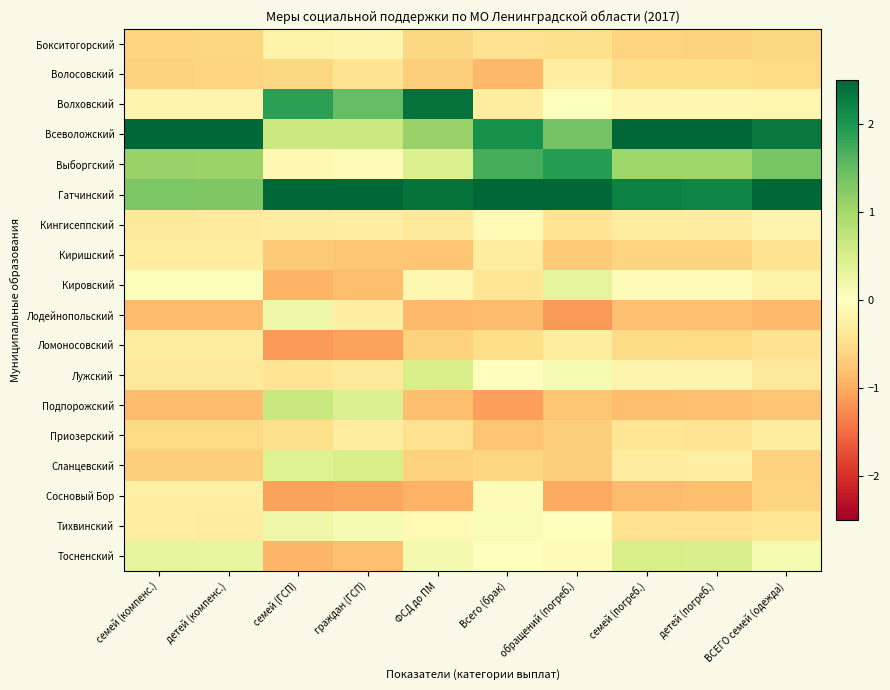

Reading left to right, extract all data points from this chart.

Бокситогорский: семей (компенс.)=-0.6	детей (компенс.)=-0.6	семей (ГСП)=-0.2	граждан (ГСП)=-0.2	ФСД до ПМ=-0.6	Всего (брак)=-0.5	обращений (погреб.)=-0.5	семей (погреб.)=-0.6	детей (погреб.)=-0.6	ВСЕГО семей (одежда)=-0.6
Волосовский: семей (компенс.)=-0.6	детей (компенс.)=-0.6	семей (ГСП)=-0.6	граждан (ГСП)=-0.4	ФСД до ПМ=-0.7	Всего (брак)=-0.9	обращений (погреб.)=-0.3	семей (погреб.)=-0.5	детей (погреб.)=-0.5	ВСЕГО семей (одежда)=-0.6
Волховский: семей (компенс.)=-0.2	детей (компенс.)=-0.2	семей (ГСП)=1.9	граждан (ГСП)=1.5	ФСД до ПМ=2.4	Всего (брак)=-0.3	обращений (погреб.)=0.0	семей (погреб.)=-0.1	детей (погреб.)=-0.1	ВСЕГО семей (одежда)=-0.1
Всеволожский: семей (компенс.)=3.4	детей (компенс.)=3.4	семей (ГСП)=0.6	граждан (ГСП)=0.6	ФСД до ПМ=1.1	Всего (брак)=2.1	обращений (погреб.)=1.4	семей (погреб.)=2.8	детей (погреб.)=2.8	ВСЕГО семей (одежда)=2.3
Выборгский: семей (компенс.)=1.1	детей (компенс.)=1.1	семей (ГСП)=-0.1	граждан (ГСП)=-0.1	ФСД до ПМ=0.5	Всего (брак)=1.7	обращений (погреб.)=1.9	семей (погреб.)=1.0	детей (погреб.)=1.0	ВСЕГО семей (одежда)=1.4
Гатчинский: семей (компенс.)=1.3	детей (компенс.)=1.3	семей (ГСП)=2.8	граждан (ГСП)=3.2	ФСД до ПМ=2.4	Всего (брак)=2.5	обращений (погреб.)=2.7	семей (погреб.)=2.2	детей (погреб.)=2.2	ВСЕГО семей (одежда)=2.7
Кингисеппский: семей (компенс.)=-0.3	детей (компенс.)=-0.3	семей (ГСП)=-0.3	граждан (ГСП)=-0.3	ФСД до ПМ=-0.3	Всего (брак)=-0.1	обращений (погреб.)=-0.4	семей (погреб.)=-0.3	детей (погреб.)=-0.3	ВСЕГО семей (одежда)=-0.2
Киришский: семей (компенс.)=-0.3	детей (компенс.)=-0.3	семей (ГСП)=-0.7	граждан (ГСП)=-0.8	ФСД до ПМ=-0.8	Всего (брак)=-0.3	обращений (погреб.)=-0.7	семей (погреб.)=-0.6	детей (погреб.)=-0.6	ВСЕГО семей (одежда)=-0.4
Кировский: семей (компенс.)=0.0	детей (компенс.)=0.0	семей (ГСП)=-0.9	граждан (ГСП)=-0.8	ФСД до ПМ=-0.1	Всего (брак)=-0.4	обращений (погреб.)=0.3	семей (погреб.)=-0.0	детей (погреб.)=-0.0	ВСЕГО семей (одежда)=-0.2
Лодейнопольский: семей (компенс.)=-0.8	детей (компенс.)=-0.8	семей (ГСП)=0.2	граждан (ГСП)=-0.2	ФСД до ПМ=-0.9	Всего (брак)=-0.9	обращений (погреб.)=-1.1	семей (погреб.)=-0.8	детей (погреб.)=-0.8	ВСЕГО семей (одежда)=-0.9
Ломоносовский: семей (компенс.)=-0.3	детей (компенс.)=-0.3	семей (ГСП)=-1.2	граждан (ГСП)=-1.1	ФСД до ПМ=-0.6	Всего (брак)=-0.5	обращений (погреб.)=-0.3	семей (погреб.)=-0.5	детей (погреб.)=-0.6	ВСЕГО семей (одежда)=-0.5
Лужский: семей (компенс.)=-0.4	детей (компенс.)=-0.4	семей (ГСП)=-0.4	граждан (ГСП)=-0.4	ФСД до ПМ=0.5	Всего (брак)=-0.0	обращений (погреб.)=0.1	семей (погреб.)=-0.2	детей (погреб.)=-0.2	ВСЕГО семей (одежда)=-0.3
Подпорожский: семей (компенс.)=-0.9	детей (компенс.)=-0.9	семей (ГСП)=0.6	граждан (ГСП)=0.4	ФСД до ПМ=-0.8	Всего (брак)=-1.1	обращений (погреб.)=-0.8	семей (погреб.)=-0.8	детей (погреб.)=-0.8	ВСЕГО семей (одежда)=-0.8
Приозерский: семей (компенс.)=-0.6	детей (компенс.)=-0.6	семей (ГСП)=-0.5	граждан (ГСП)=-0.3	ФСД до ПМ=-0.5	Всего (брак)=-0.8	обращений (погреб.)=-0.7	семей (погреб.)=-0.4	детей (погреб.)=-0.4	ВСЕГО семей (одежда)=-0.3
Сланцевский: семей (компенс.)=-0.7	детей (компенс.)=-0.7	семей (ГСП)=0.4	граждан (ГСП)=0.5	ФСД до ПМ=-0.6	Всего (брак)=-0.6	обращений (погреб.)=-0.7	семей (погреб.)=-0.3	детей (погреб.)=-0.3	ВСЕГО семей (одежда)=-0.6
Сосновый Бор: семей (компенс.)=-0.2	детей (компенс.)=-0.2	семей (ГСП)=-1.1	граждан (ГСП)=-1.0	ФСД до ПМ=-1.0	Всего (брак)=-0.1	обращений (погреб.)=-1.0	семей (погреб.)=-0.8	детей (погреб.)=-0.8	ВСЕГО семей (одежда)=-0.6
Тихвинский: семей (компенс.)=-0.3	детей (компенс.)=-0.3	семей (ГСП)=0.2	граждан (ГСП)=0.1	ФСД до ПМ=-0.1	Всего (брак)=0.1	обращений (погреб.)=0.0	семей (погреб.)=-0.5	детей (погреб.)=-0.5	ВСЕГО семей (одежда)=-0.4
Тосненский: семей (компенс.)=0.3	детей (компенс.)=0.3	семей (ГСП)=-0.9	граждан (ГСП)=-0.8	ФСД до ПМ=0.1	Всего (брак)=-0.0	обращений (погреб.)=-0.0	семей (погреб.)=0.5	детей (погреб.)=0.5	ВСЕГО семей (одежда)=0.1